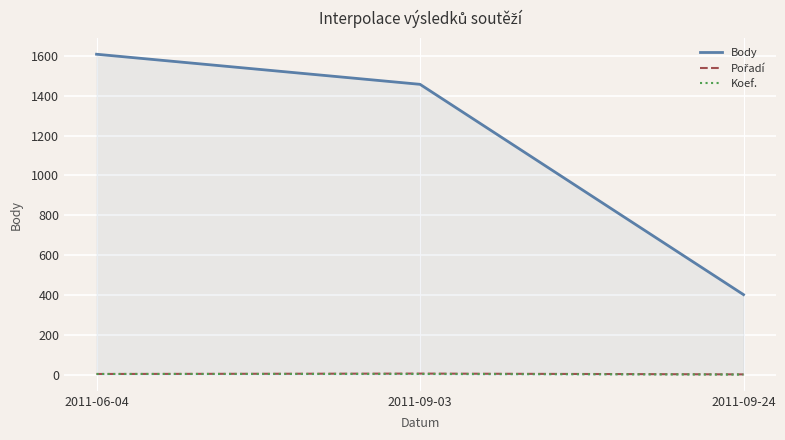

List the labels in order of Body value, largest first.

2011-06-04, 2011-09-03, 2011-09-24